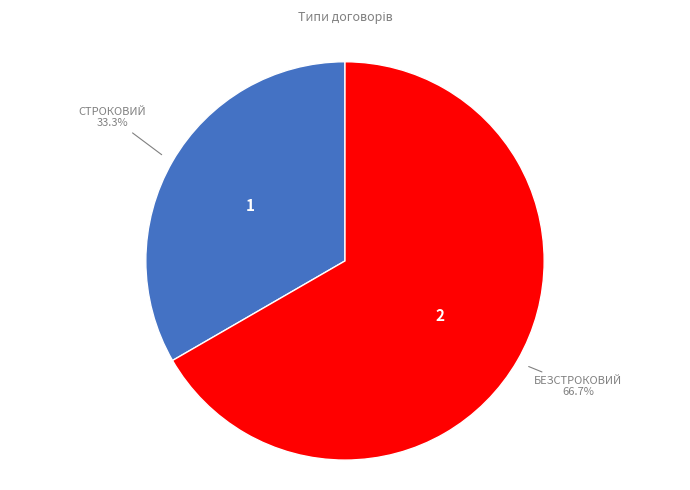

Does any single category account for the majority?

Yes